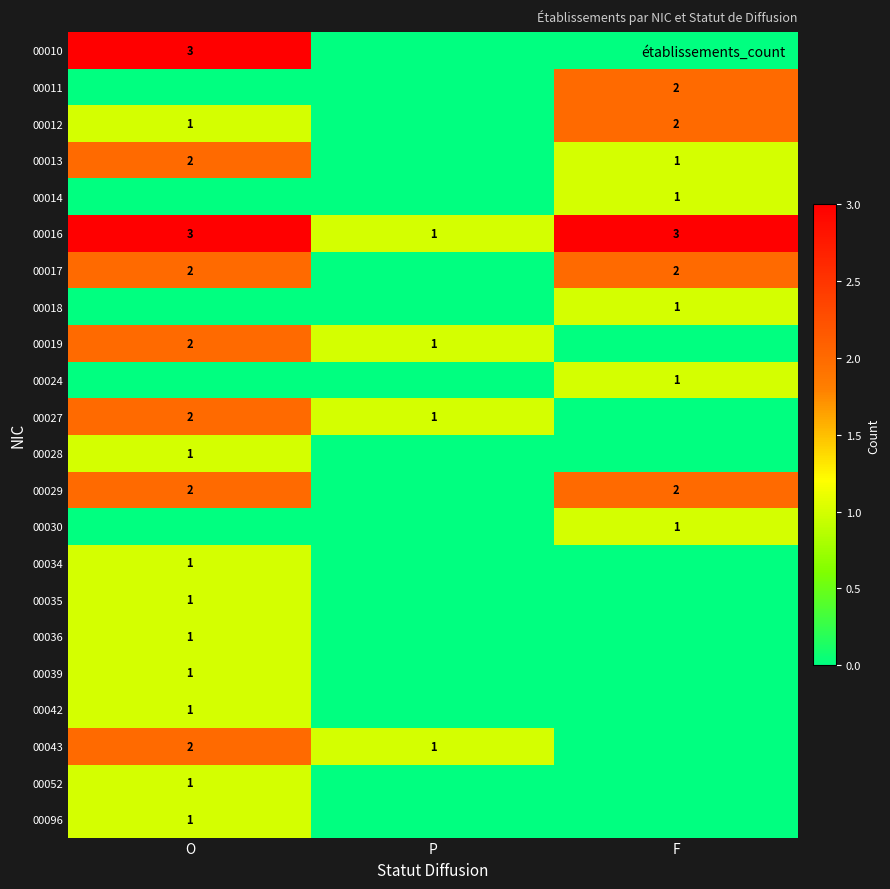

List the labels in order of 00042 value, largest first.

O, P, F